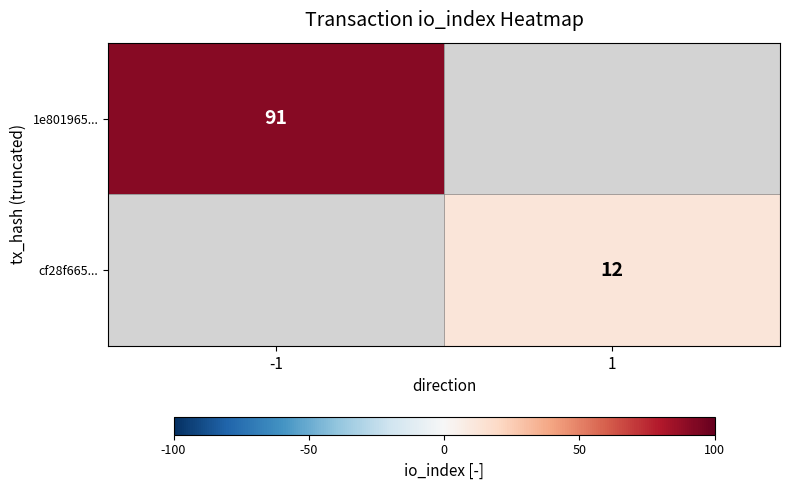

The 1e801965... series shows 41.2 at -1. True or false?

False